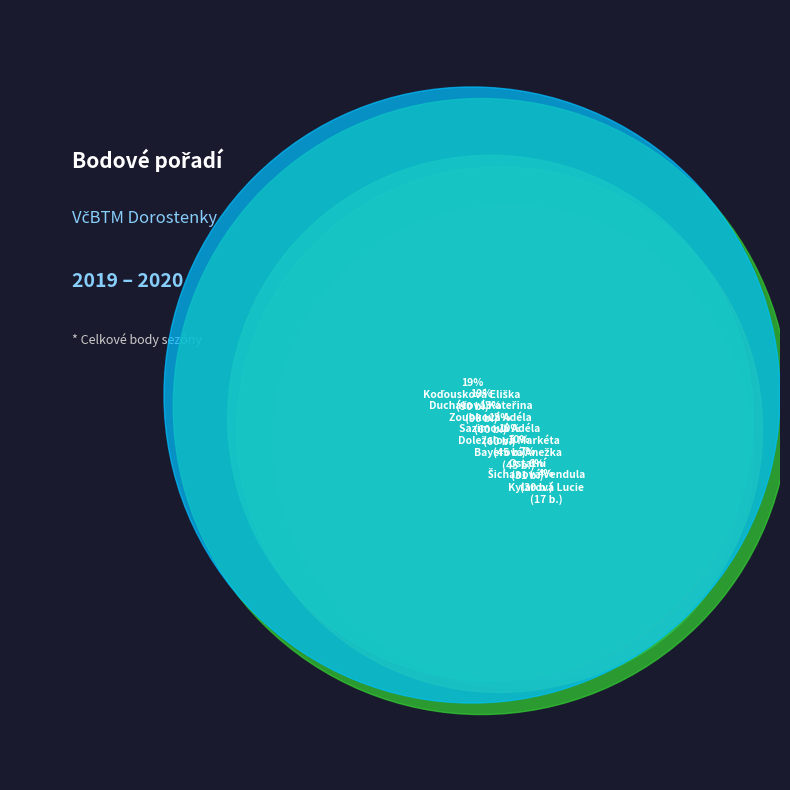

To the nearest percent, what is the difference between the largest and smallest slice percentages?

19%